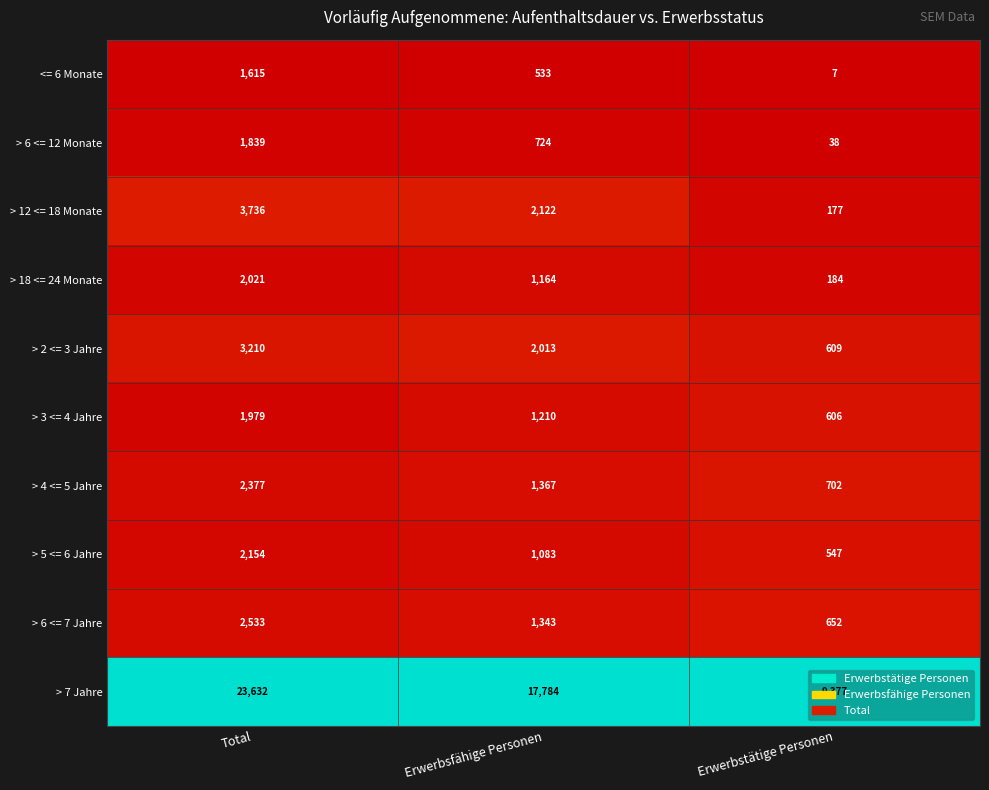

The value of > 7 Jahre at Total is 23632. True or false?

True